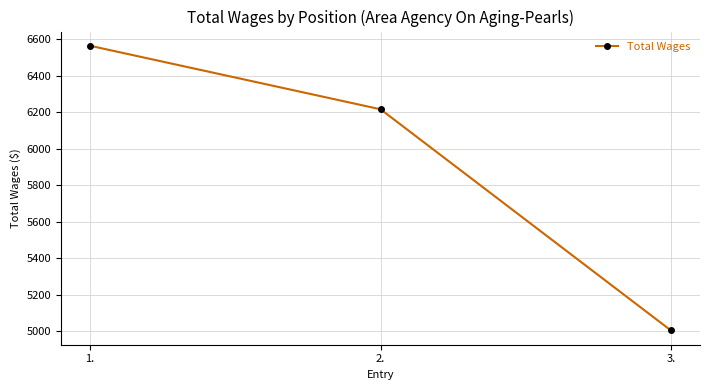

Rank the categories by value from lowest to highest.

3., 2., 1.